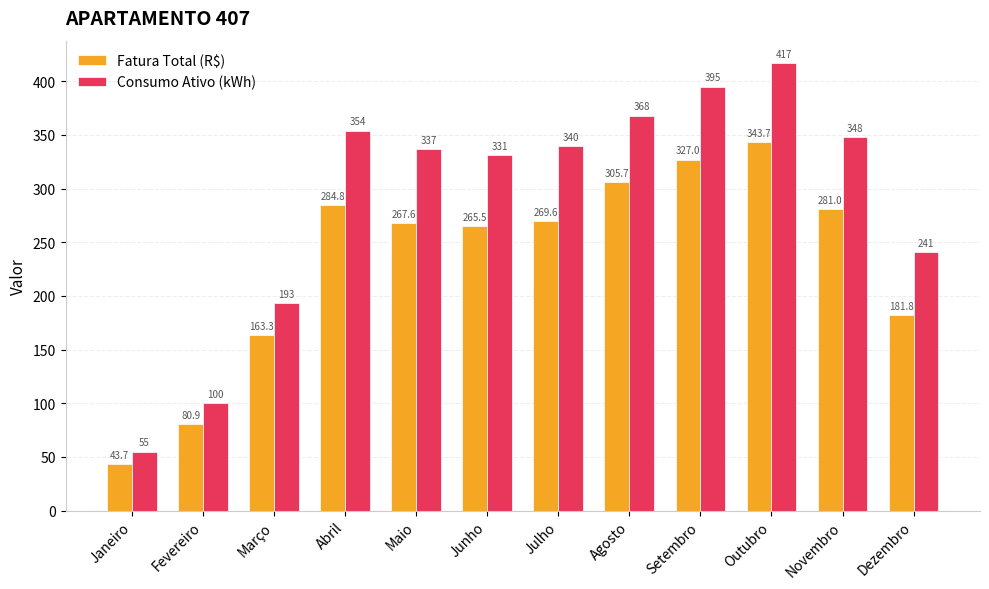

Read the Fatura Total (R$) value at Julho.

269.6